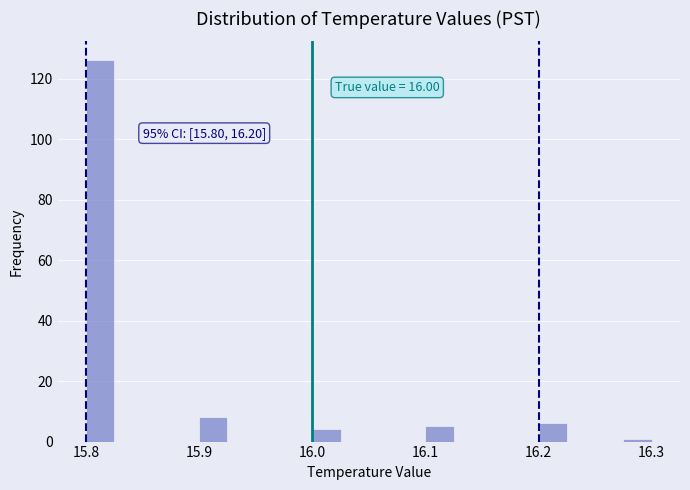

Around what value on the x-axis is the tallest bar? Give the approximate position of its centre, as read against the axis.

15.81